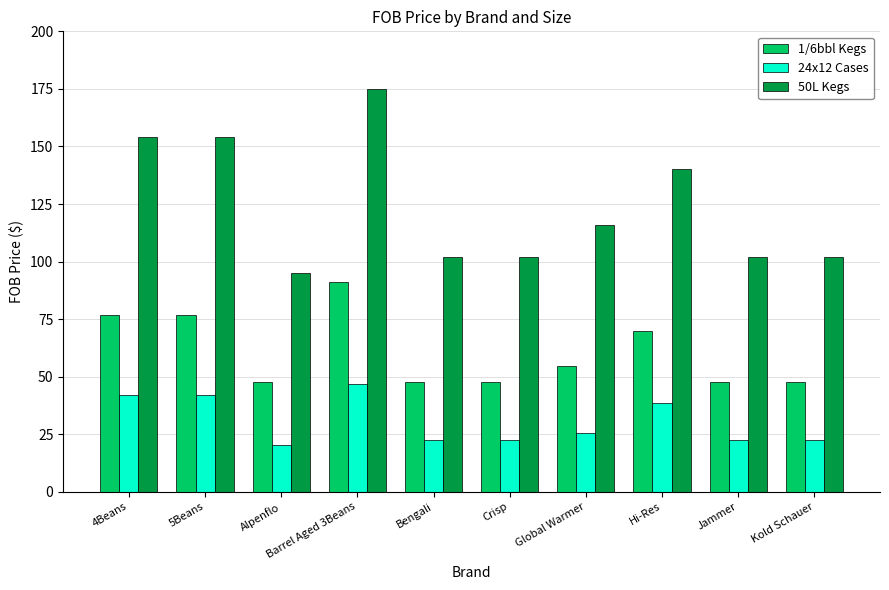

List the series in order of their peak value, lowest first.

24x12 Cases, 1/6bbl Kegs, 50L Kegs